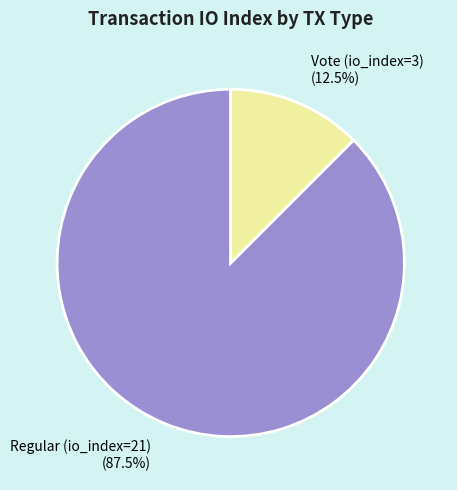

Is there a majority slice in this chart?

Yes